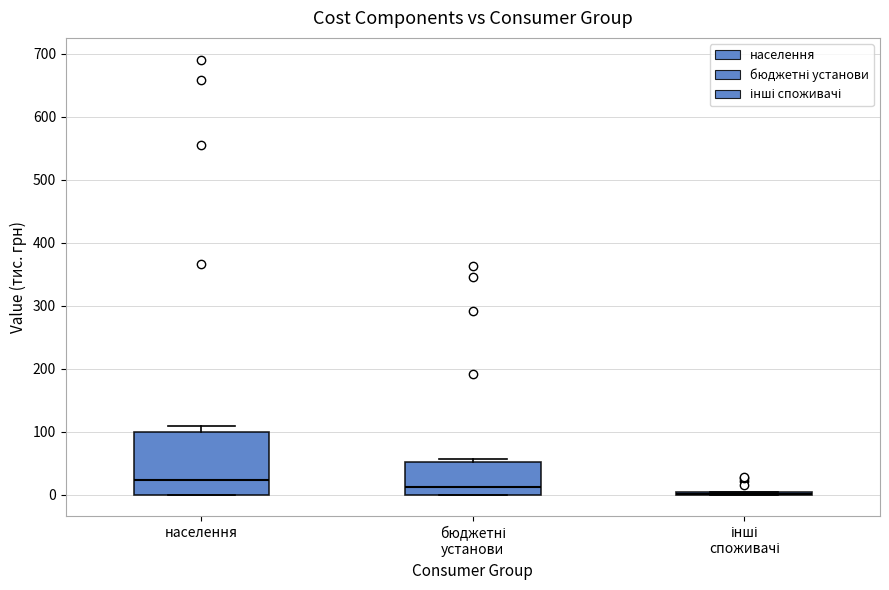

Comparing the boxes themselves (not the whiskers), which one is the tallest?

населення